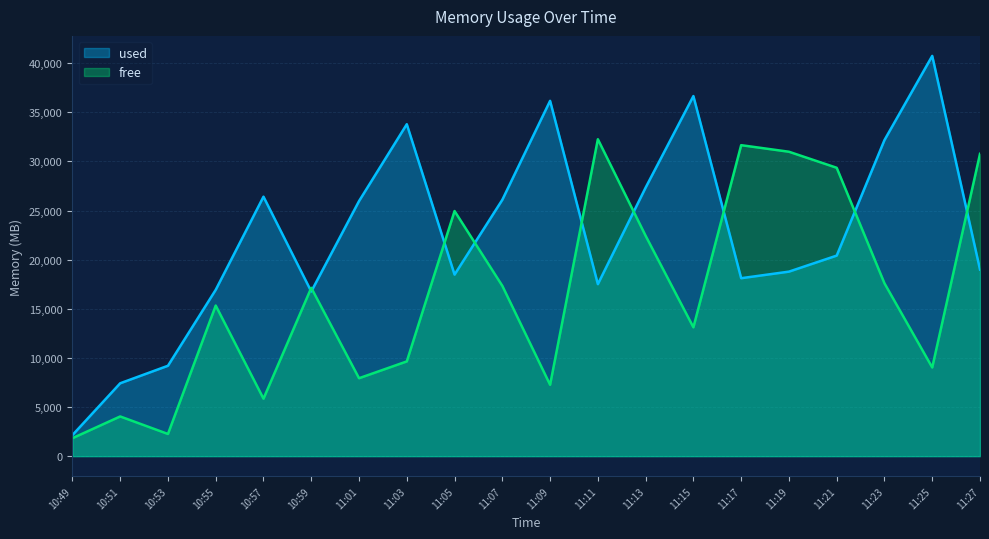

What is the sum of the free values at 11:27 and 11:25?

39792